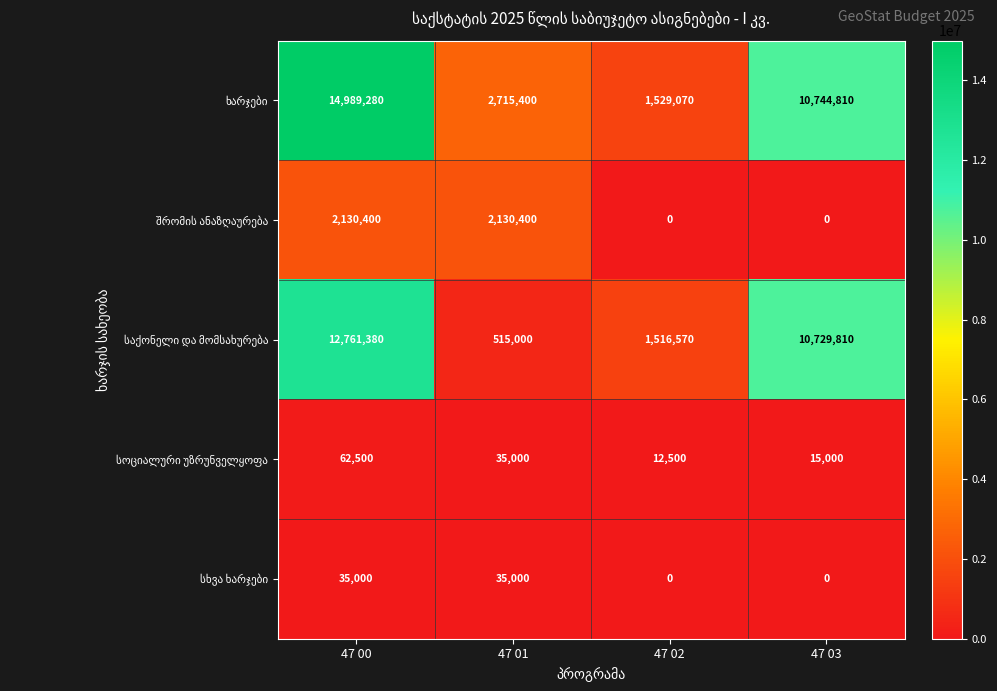

What is the maximum value shown in the chart?

14989280